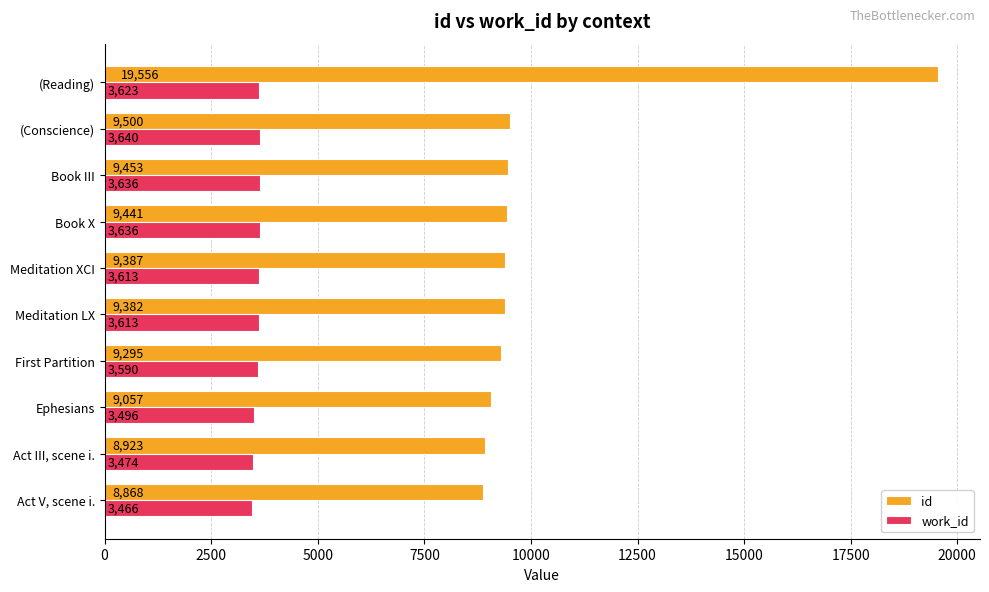

What is the difference between the work_id values at Meditation XCI and First Partition?

23